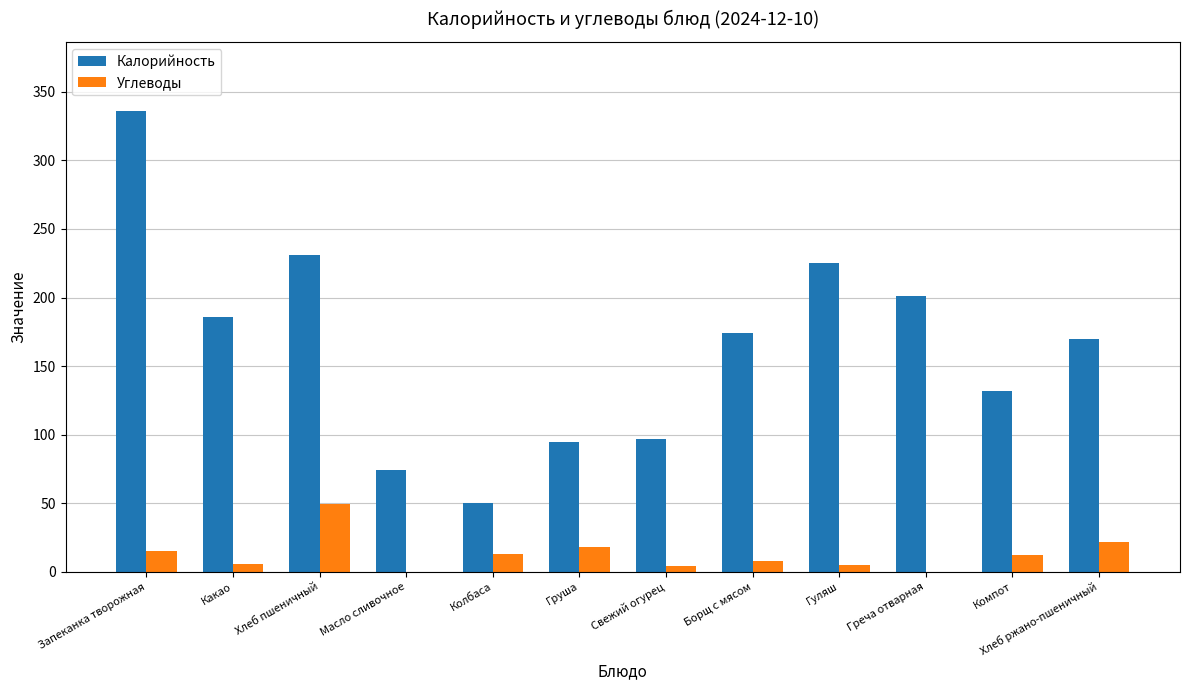

How many series are shown in this chart?

2